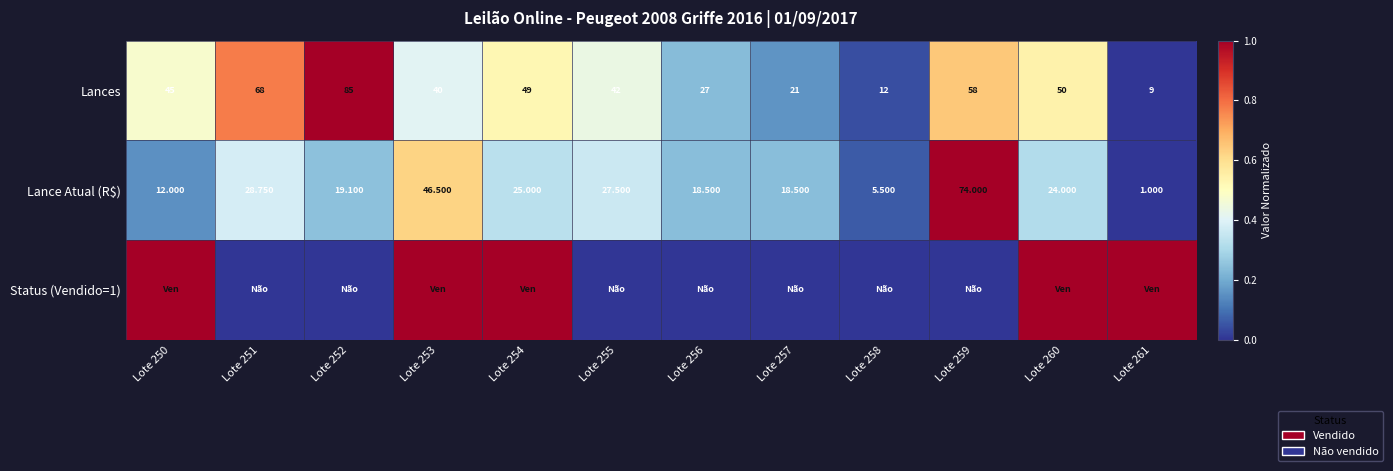

Is the value of Lances at Lote 258 greater than the value of Lance Atual (R$) at Lote 261?

Yes